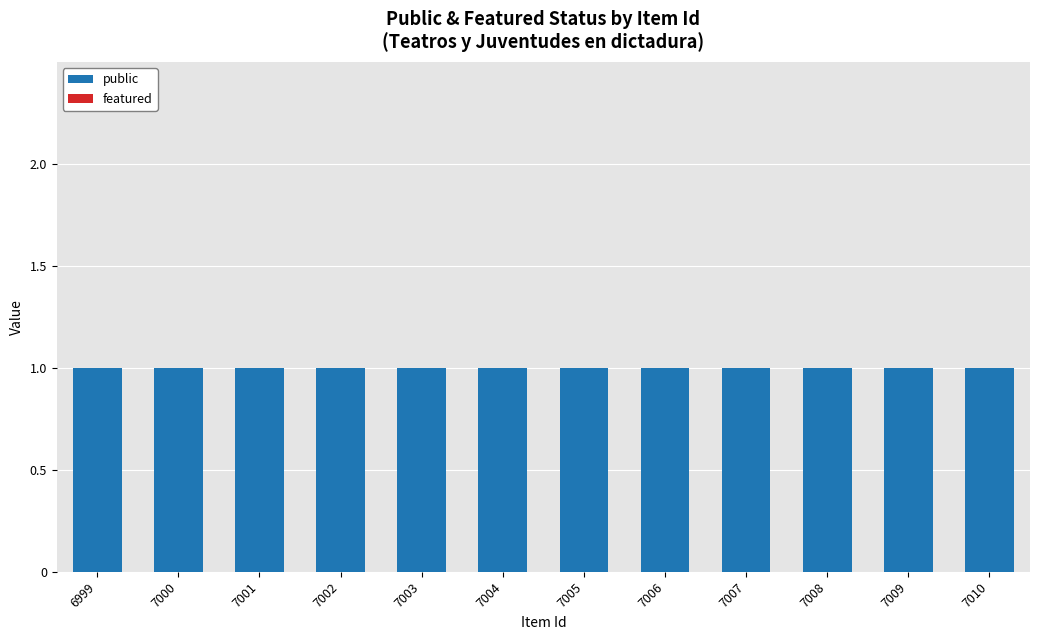

Reading left to right, what are all the values shown in this chart?

public: 1	1	1	1	1	1	1	1	1	1	1	1
featured: 0	0	0	0	0	0	0	0	0	0	0	0